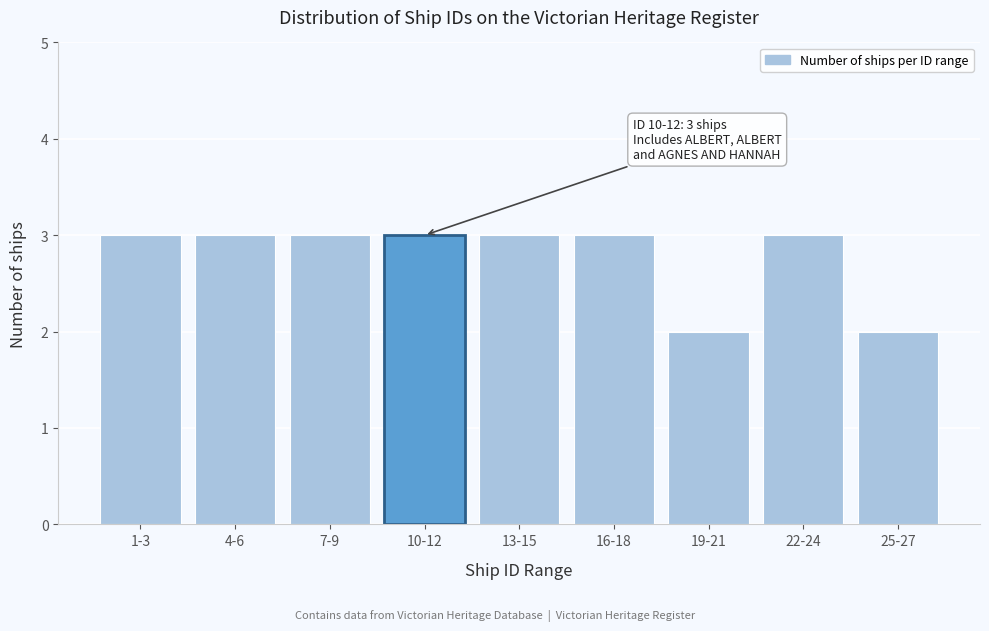

Reading right to left, extract all data points from this chart.

25-27=2	22-24=3	19-21=2	16-18=3	13-15=3	10-12=3	7-9=3	4-6=3	1-3=3